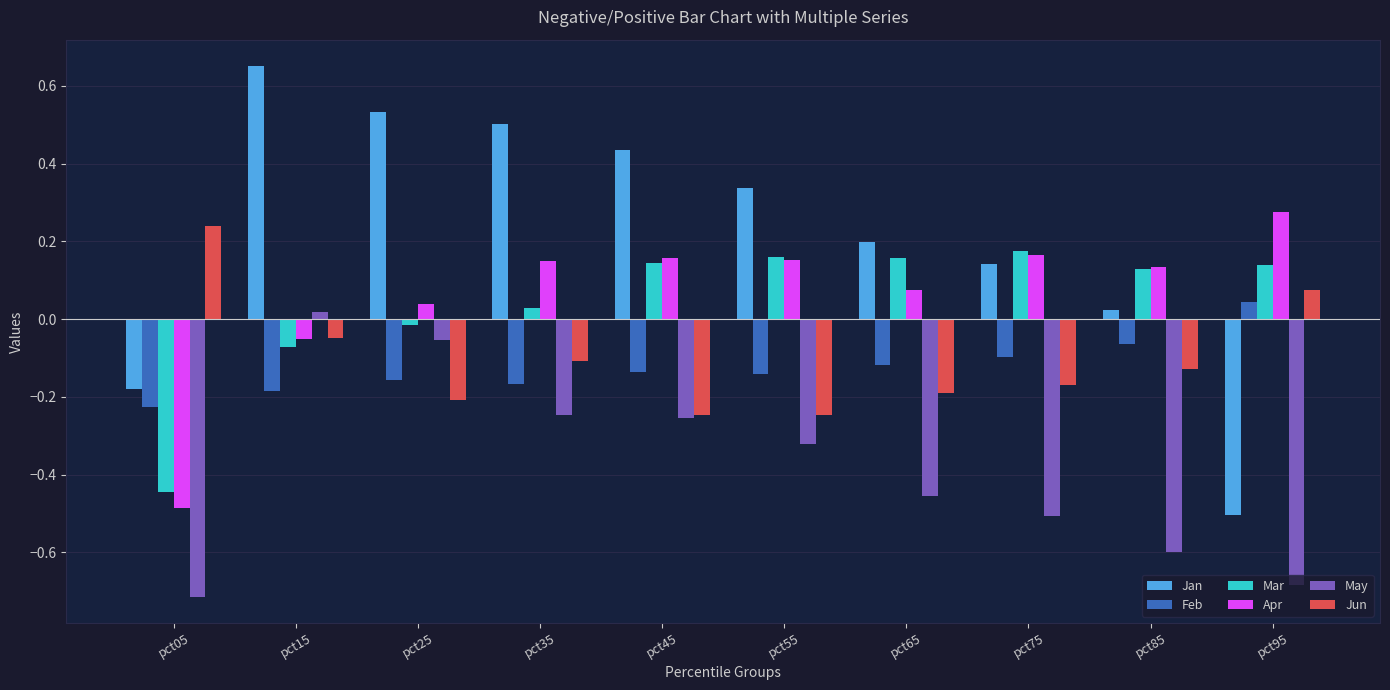

Which series has the widest spread of values?

Jan